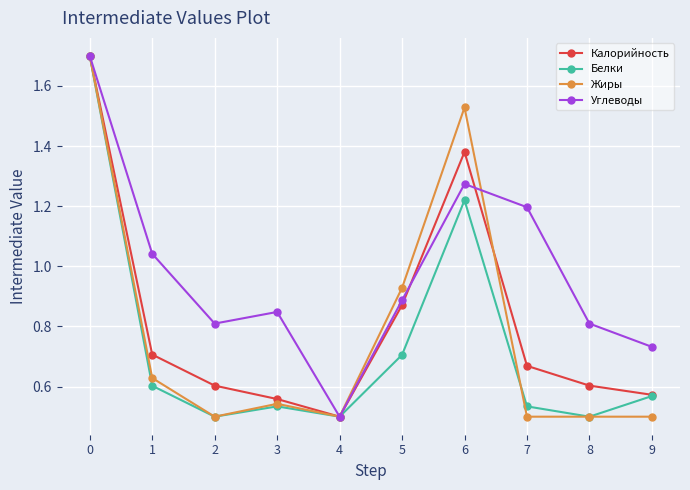

The Белки series shows 0.6 at 9. True or false?

True